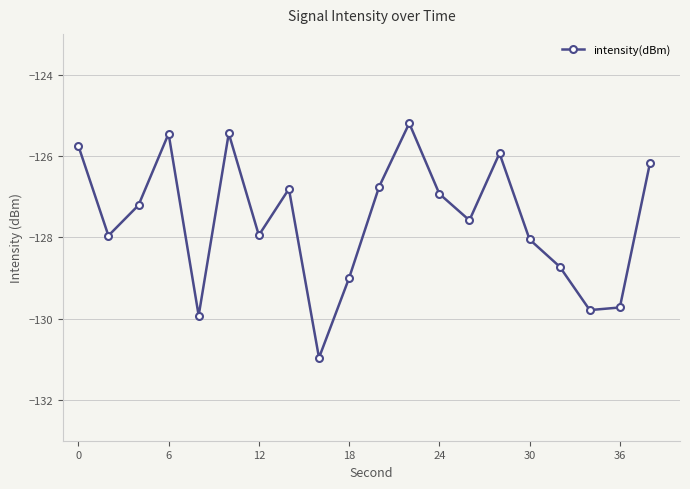

What is the average value?

-127.6